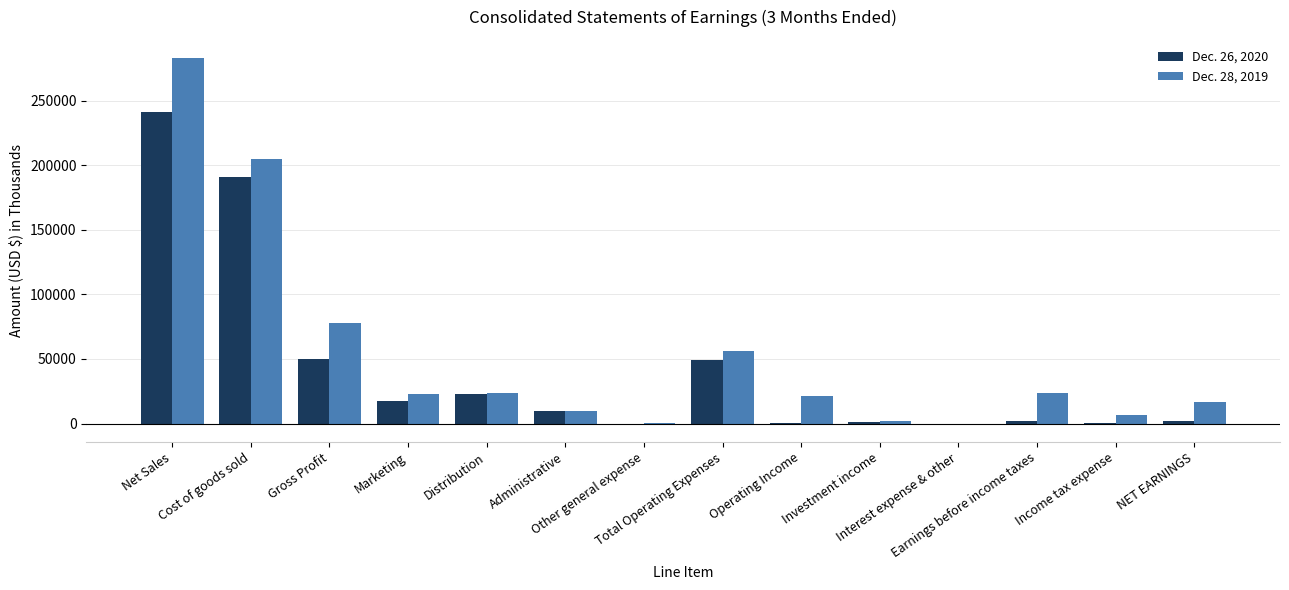

Between Net Sales and Cost of goods sold, which series saw the biggest shift?

Dec. 28, 2019